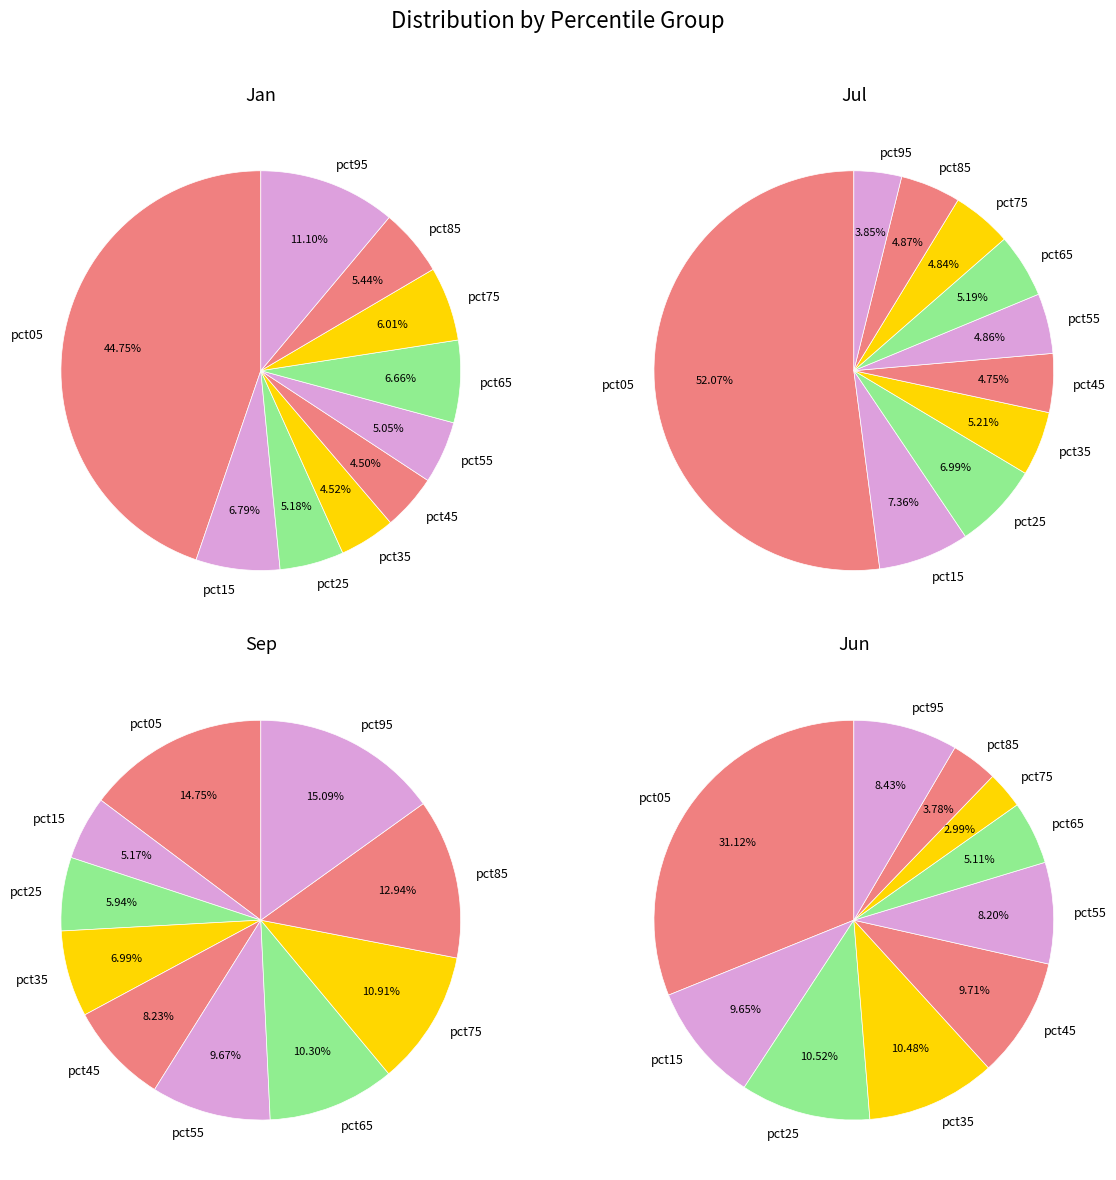

Is the sum of pct35 and pct85 greater than half?

No